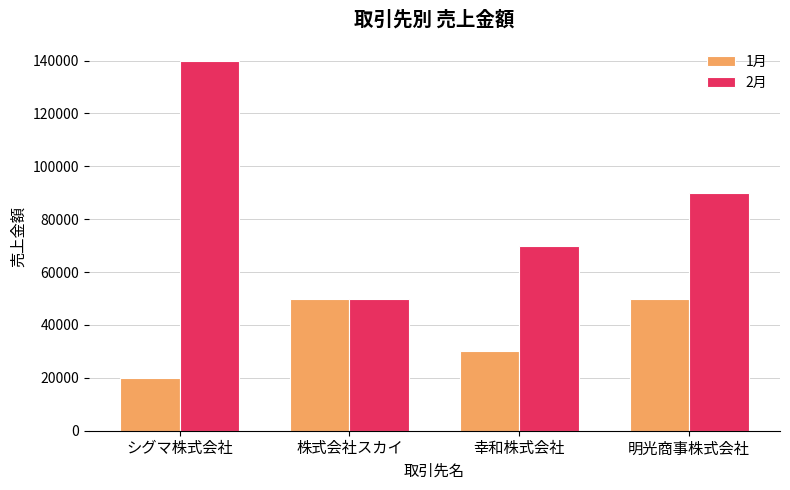

What is the lowest value of the 2月 series?

50000